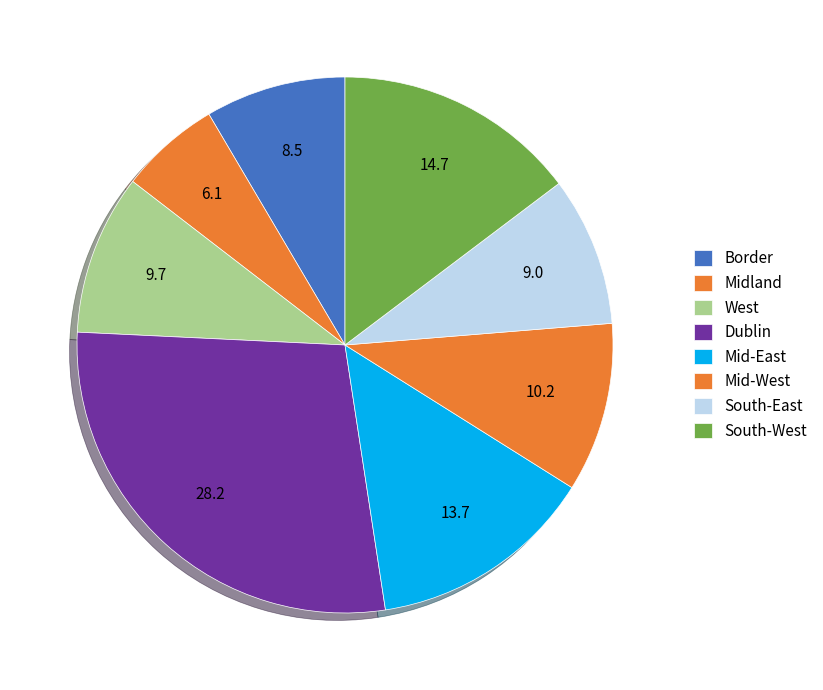

How many segments does this pie chart have?

8